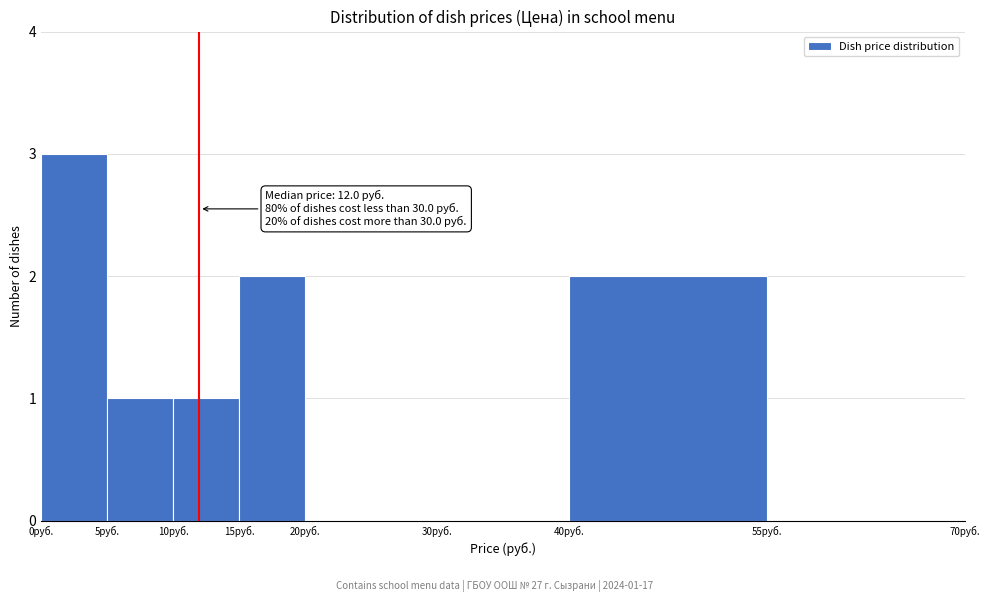

Over which range of the x-axis is the bar tallest?

0 to 5